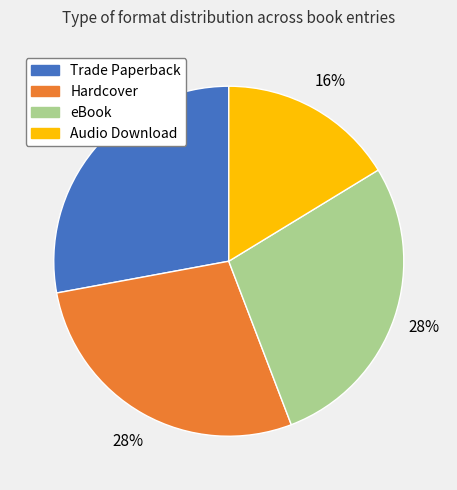

The Trade Paperback slice represents 28% of the pie. True or false?

True